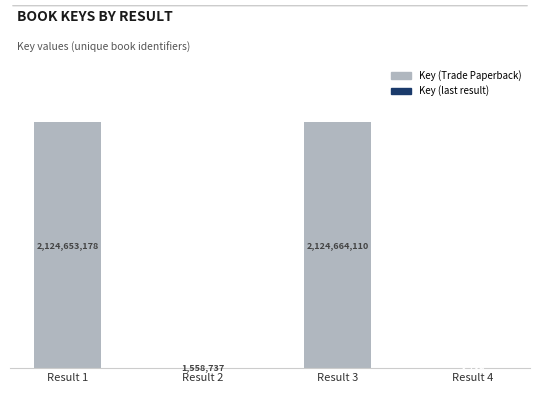

Between Result 2 and Result 1, which is larger?

Result 1